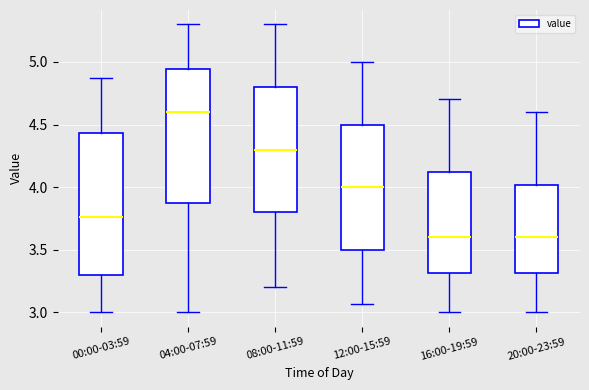

Reading left to right, transcribe this box plot: for each box, give where its median line is, the range the box spans, and where its two whiskers end, as read against the y-axis. The values are not printed on the chart, so give them approximately, as read against the axis.

00:00-03:59: median 3.75, box 3.30 to 4.45, whiskers 3.00 to 4.85
04:00-07:59: median 4.60, box 3.90 to 4.95, whiskers 3.00 to 5.30
08:00-11:59: median 4.30, box 3.80 to 4.80, whiskers 3.20 to 5.30
12:00-15:59: median 4.00, box 3.50 to 4.50, whiskers 3.05 to 5.00
16:00-19:59: median 3.60, box 3.30 to 4.10, whiskers 3.00 to 4.70
20:00-23:59: median 3.60, box 3.30 to 4.00, whiskers 3.00 to 4.60